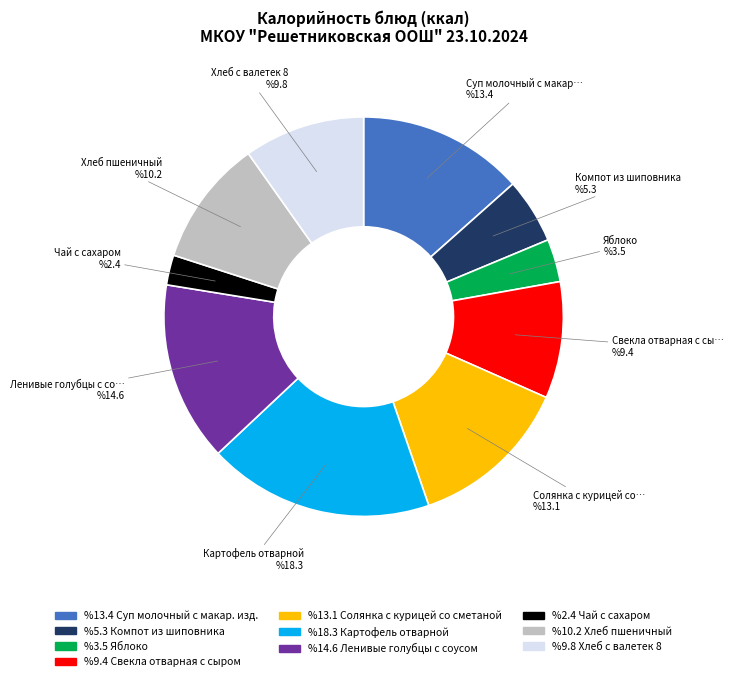

Which category has the smallest portion of the pie?

Чай с сахаром